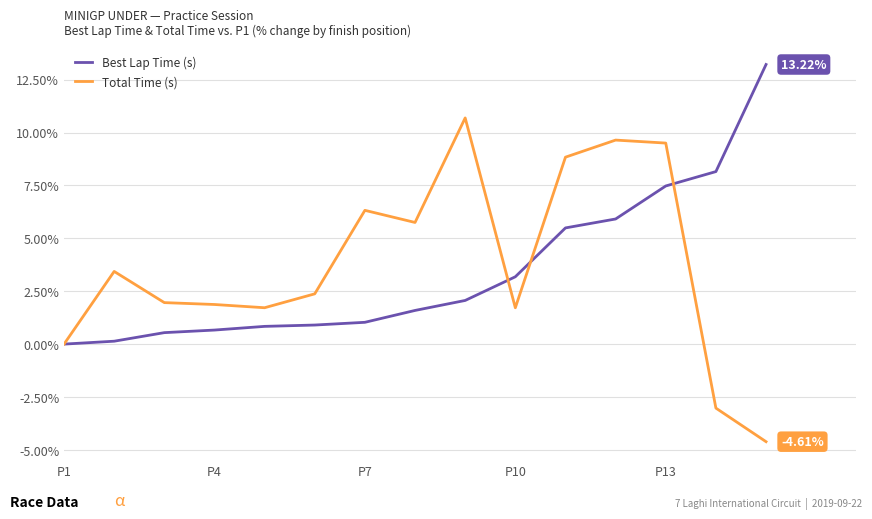

Which series has the largest range (max minus min)?

Total Time (s)